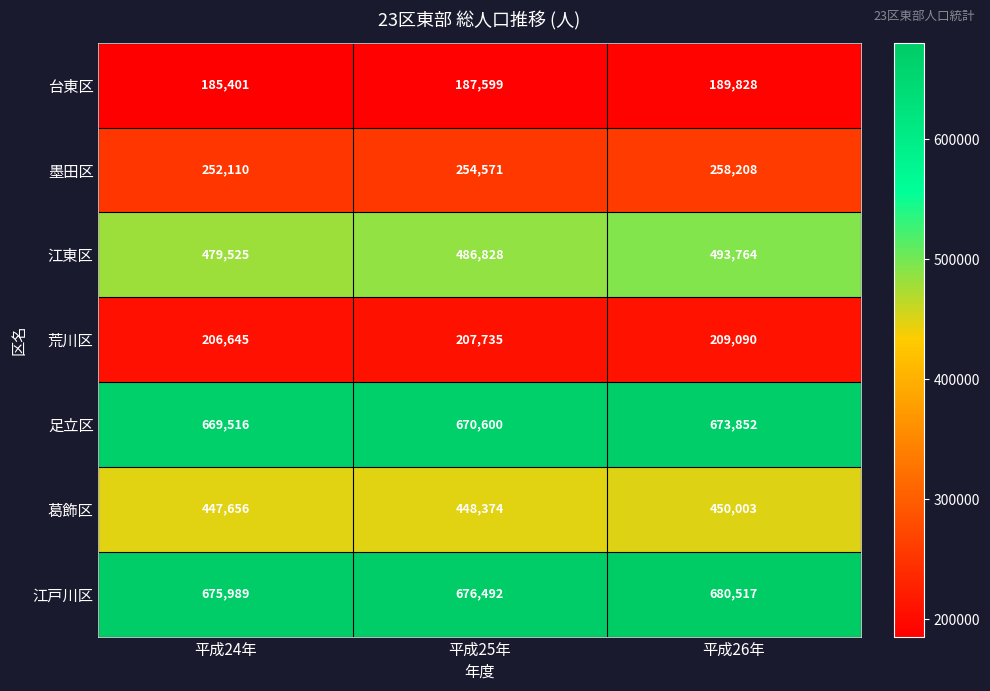

Between 平成24年 and 平成26年, which series saw the biggest shift?

江東区